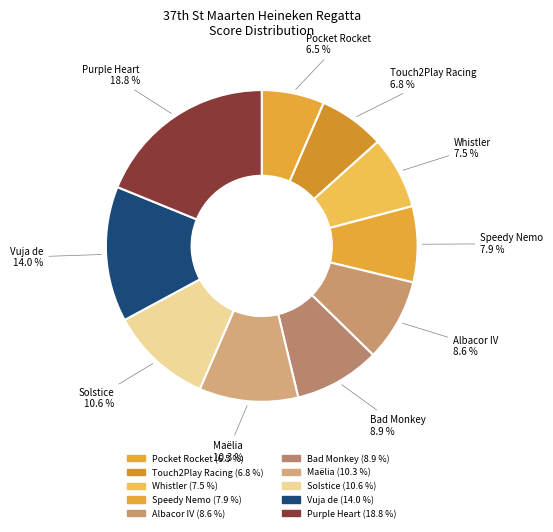

How many segments does this pie chart have?

10